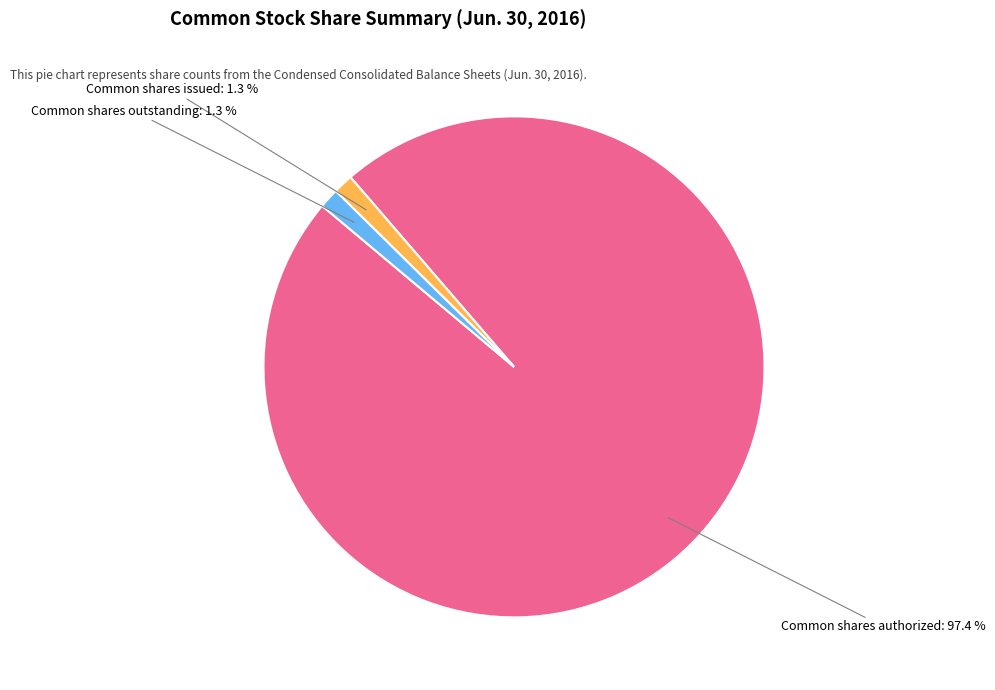

Does any single category account for the majority?

Yes